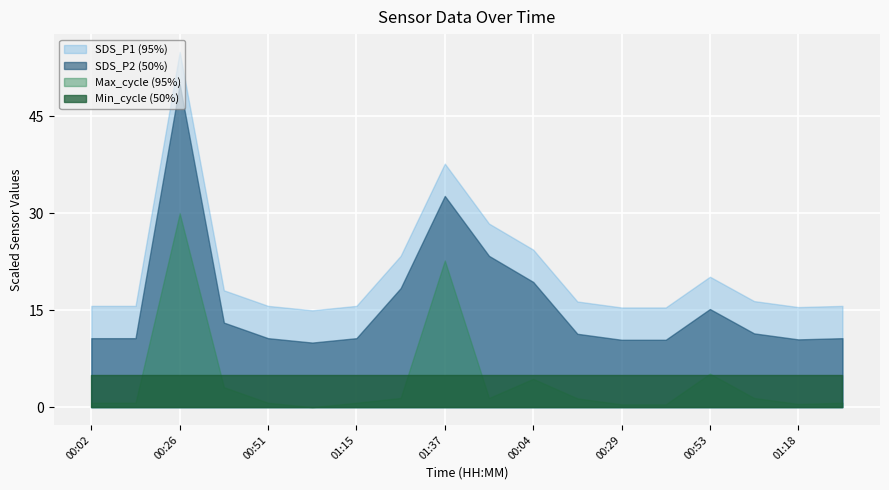

At which category is the sum across all series the highest?

00:26